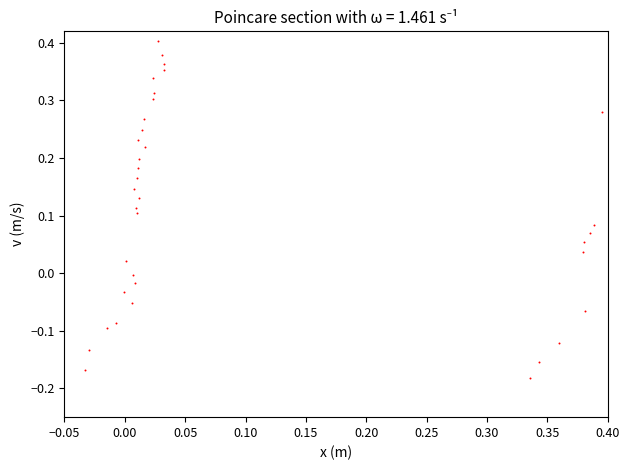

What is the range of Y values (max minus min)?

0.6